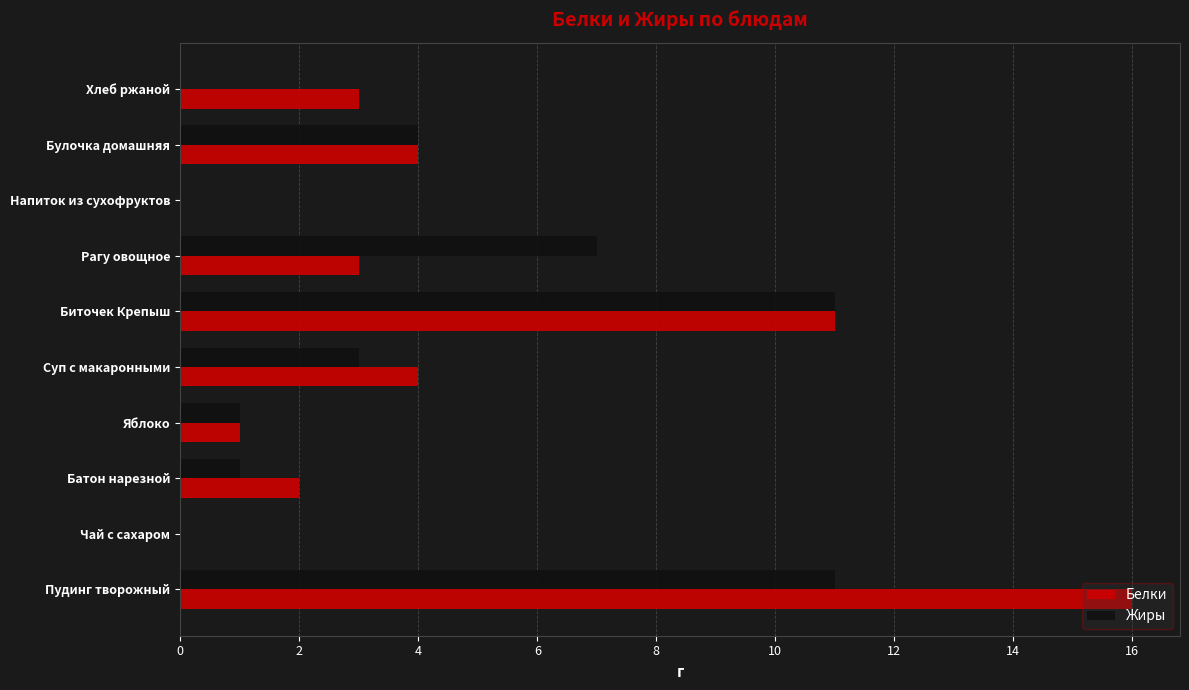

How many series are shown in this chart?

2